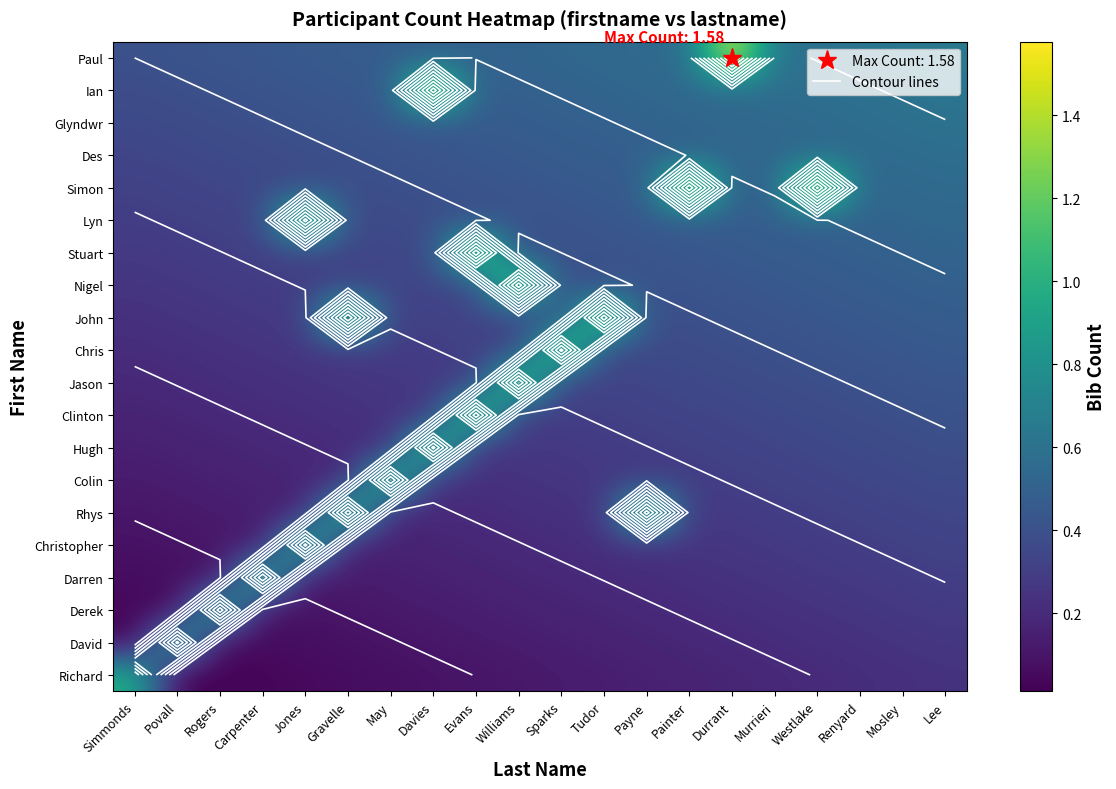

What is the difference between the Richard values at Simmonds and Evans?

0.9